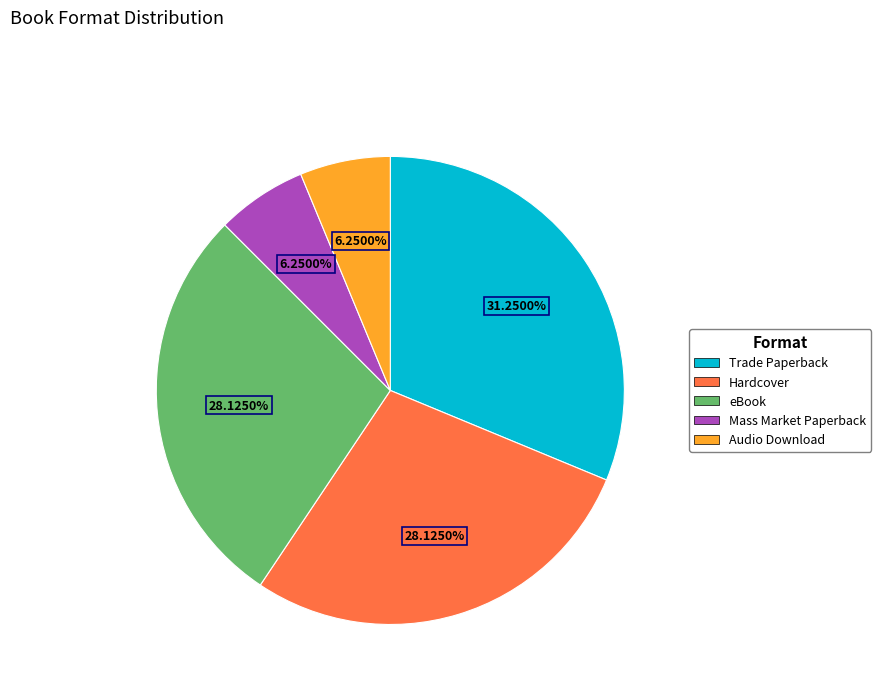

Do Mass Market Paperback and Hardcover together represent more than half of the pie?

No